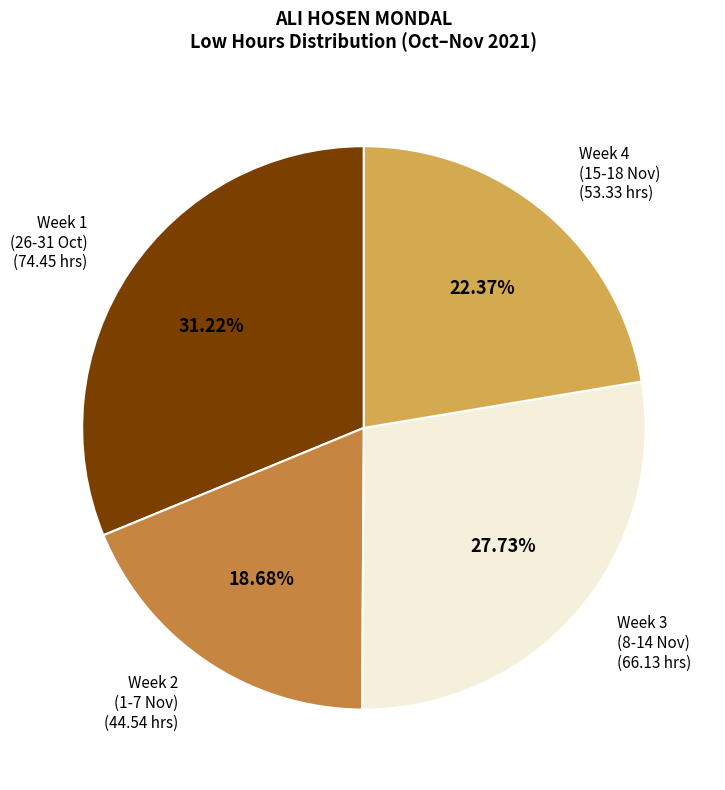

Rank the categories by value from lowest to highest.

Week 2 (1-7 Nov), Week 4 (15-18 Nov), Week 3 (8-14 Nov), Week 1 (26-31 Oct)